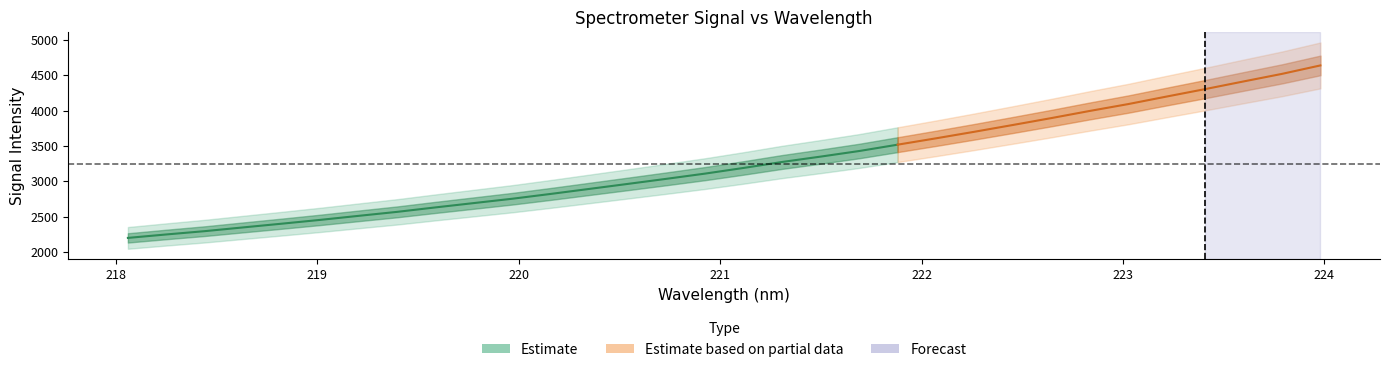

Reading left to right, transcribe all the data shown in this chart.

2197.8	2246.7	2293.6	2346.7	2399.3	2453.3	2510.5	2567.0	2630.4	2691.9	2753.4	2821.8	2892.5	2963.5	3035.2	3108.7	3189.0	3273.4	3349.1	3428.0	3518.0	3608.1	3701.0	3797.1	3894.7	3995.9	4093.0	4199.7	4304.9	4413.4	4520.6	4640.3